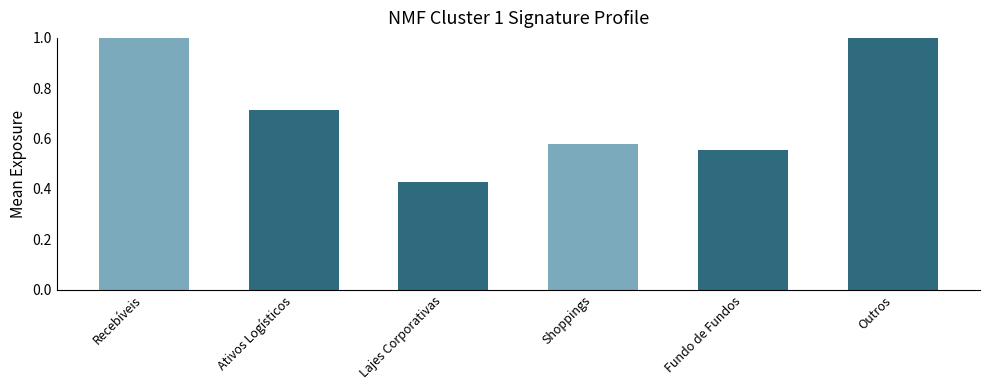

Which has a higher value, Shoppings or Fundo de Fundos?

Shoppings